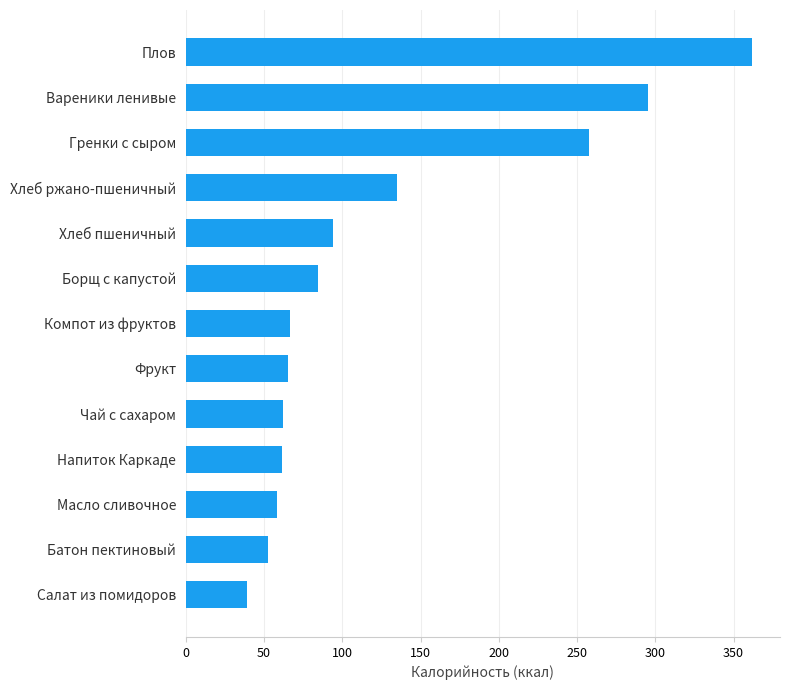

Read the value at Напиток Каркаде.

61.6